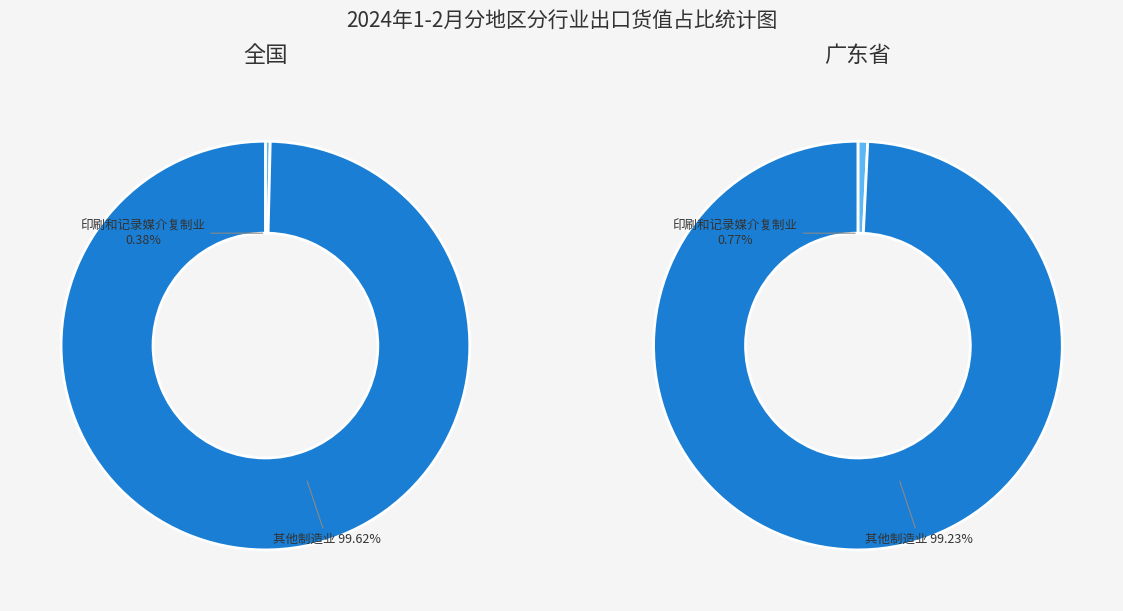

True or false: 13 accounts for 1% of the total.

False